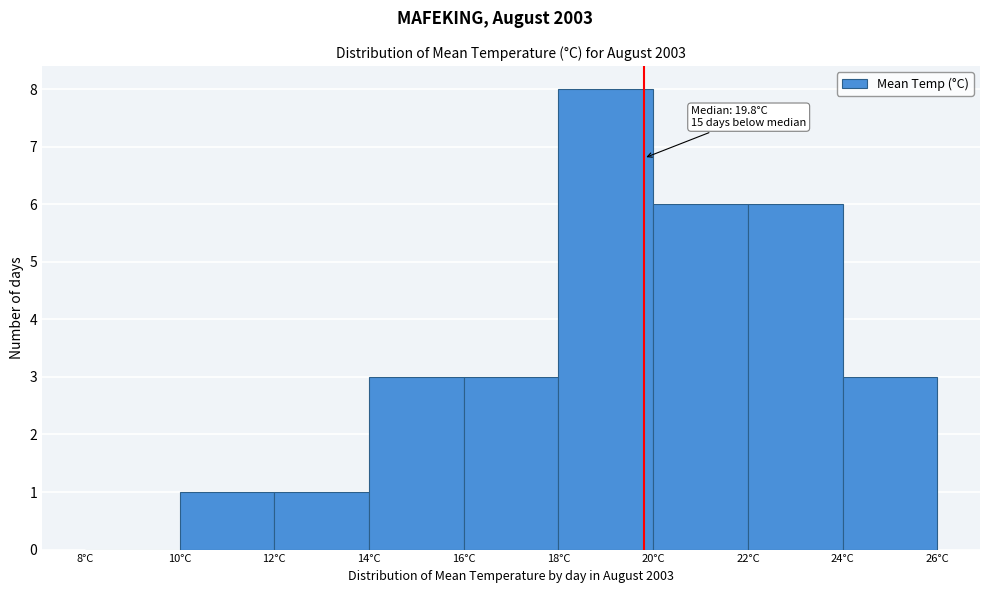

Which range on the x-axis has the tallest bar?

18 to 20